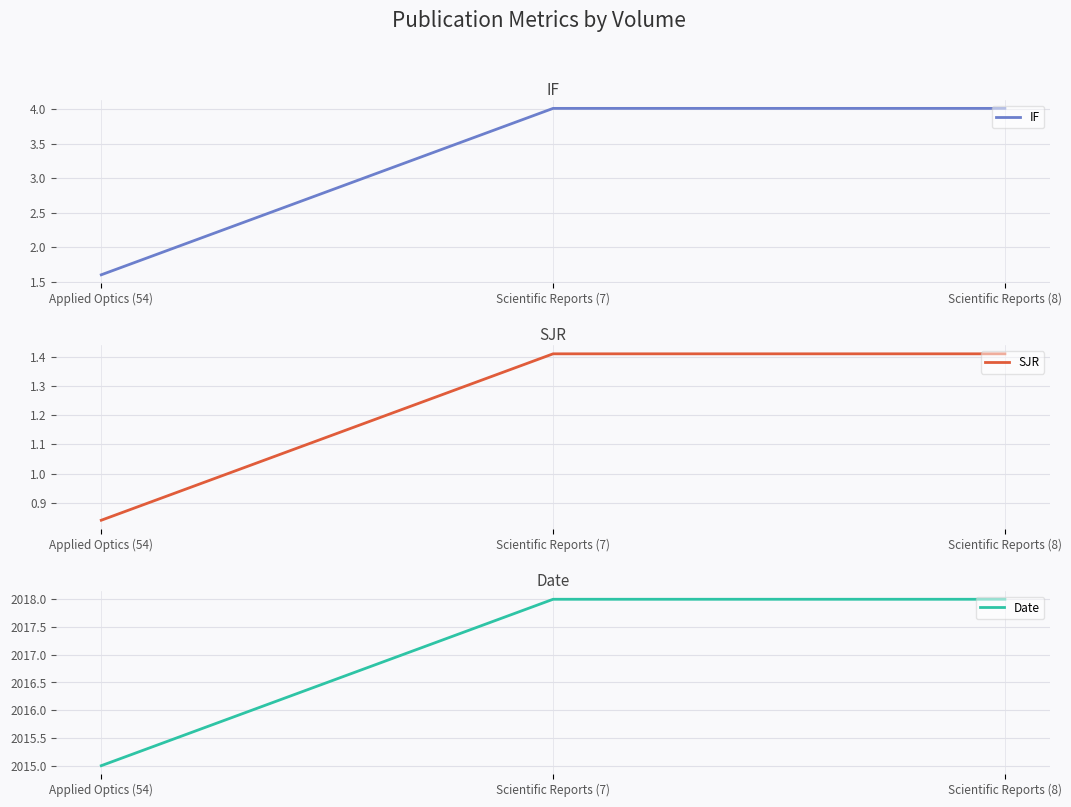

What is the label of the 3rd point from the left?

Scientific Reports (8)